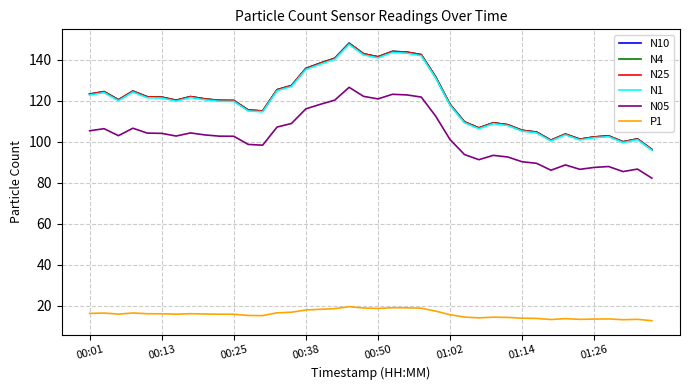

True or false: N05 and N10 intersect in this chart.

False